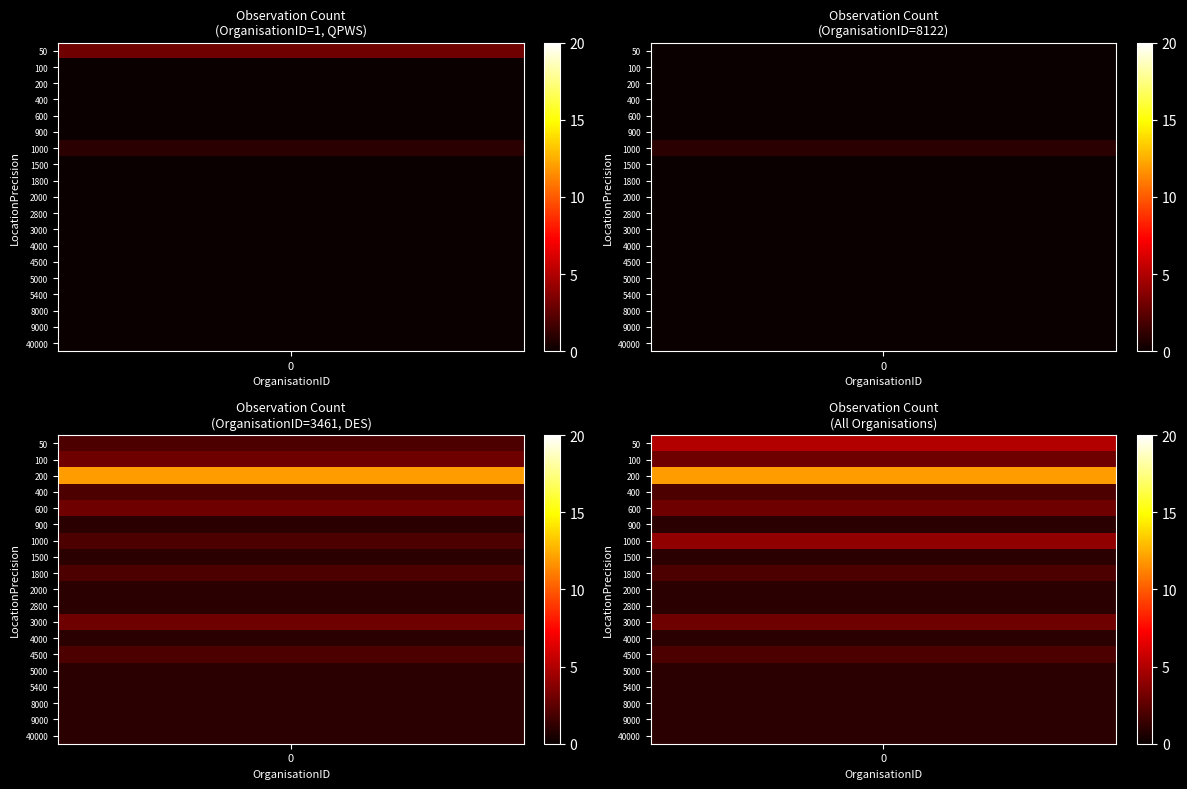

How many distinct data groups are displayed?

19